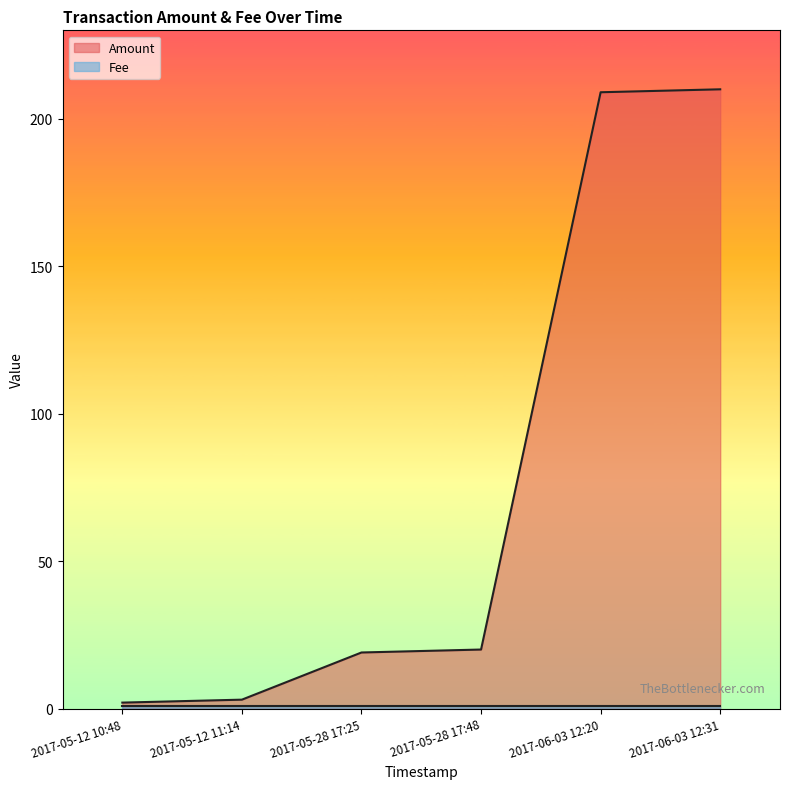

What is the sum of the values at 2017-05-12 11:14 and 2017-06-03 12:20?

212